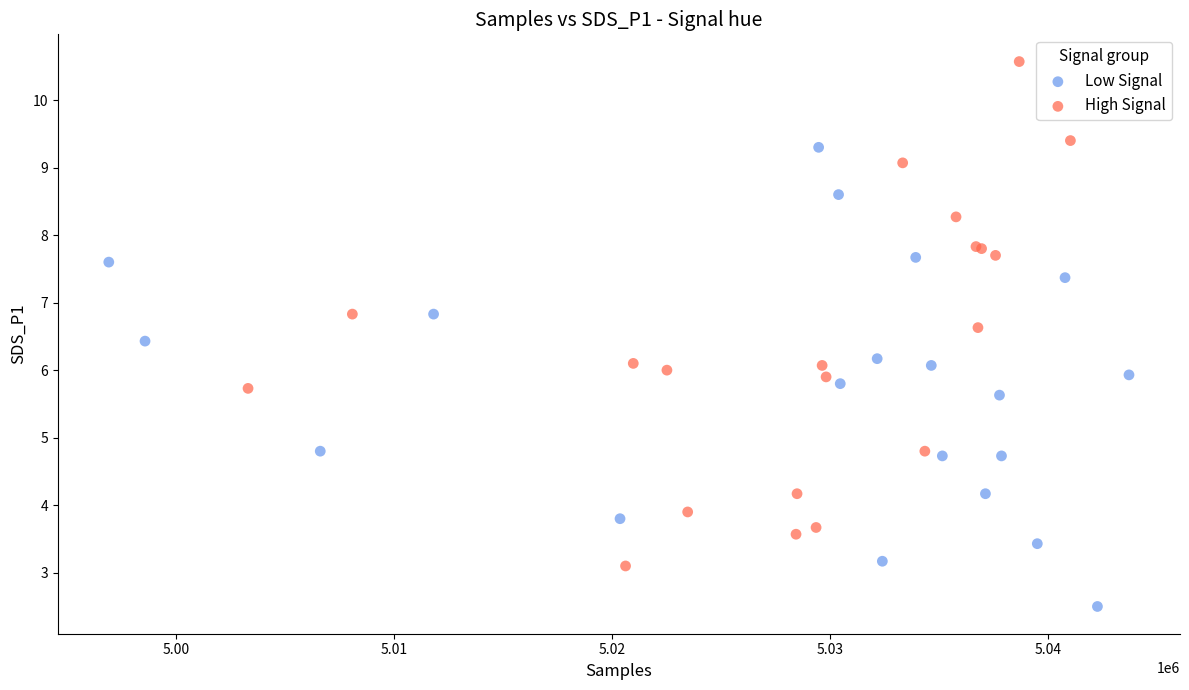

Which series has the largest Y range (max minus min)?

High Signal